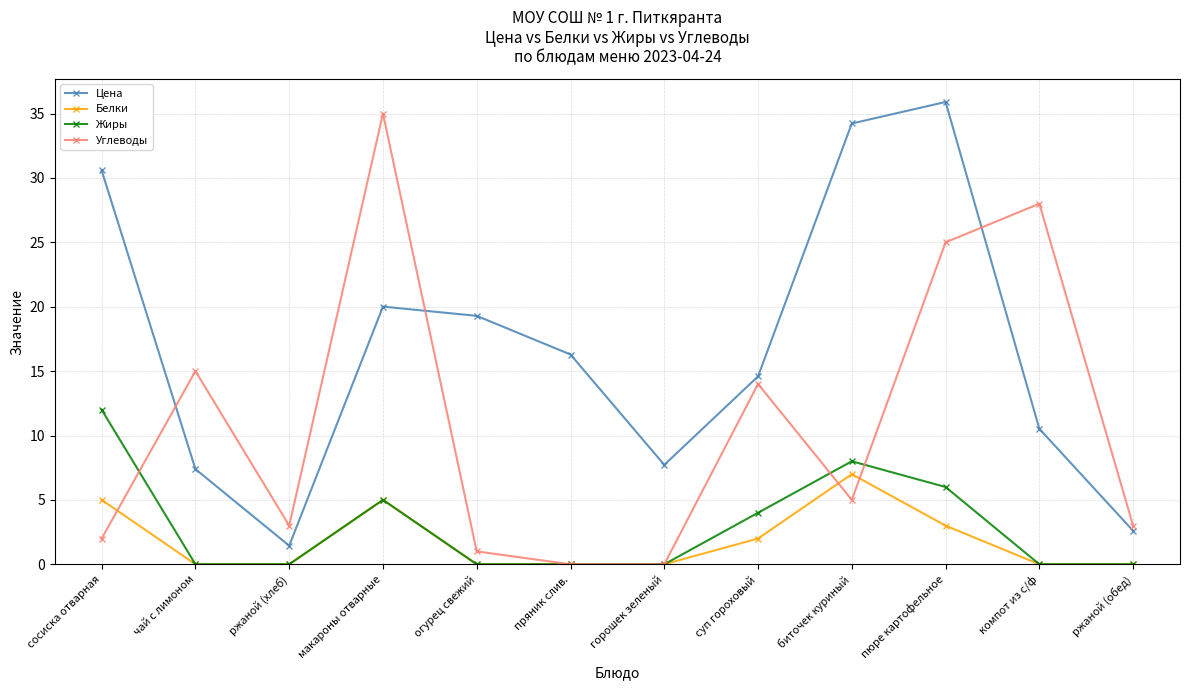

How many categories are shown in the chart?

12